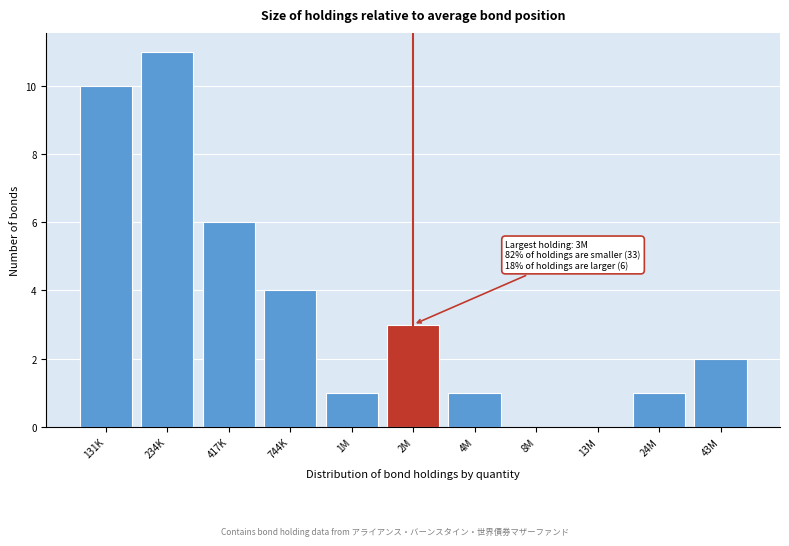

Reading left to right, what are all the values shown in this chart?

131K=10	234K=11	417K=6	744K=4	1M=1	2M=3	4M=1	8M=0	13M=0	24M=1	43M=2